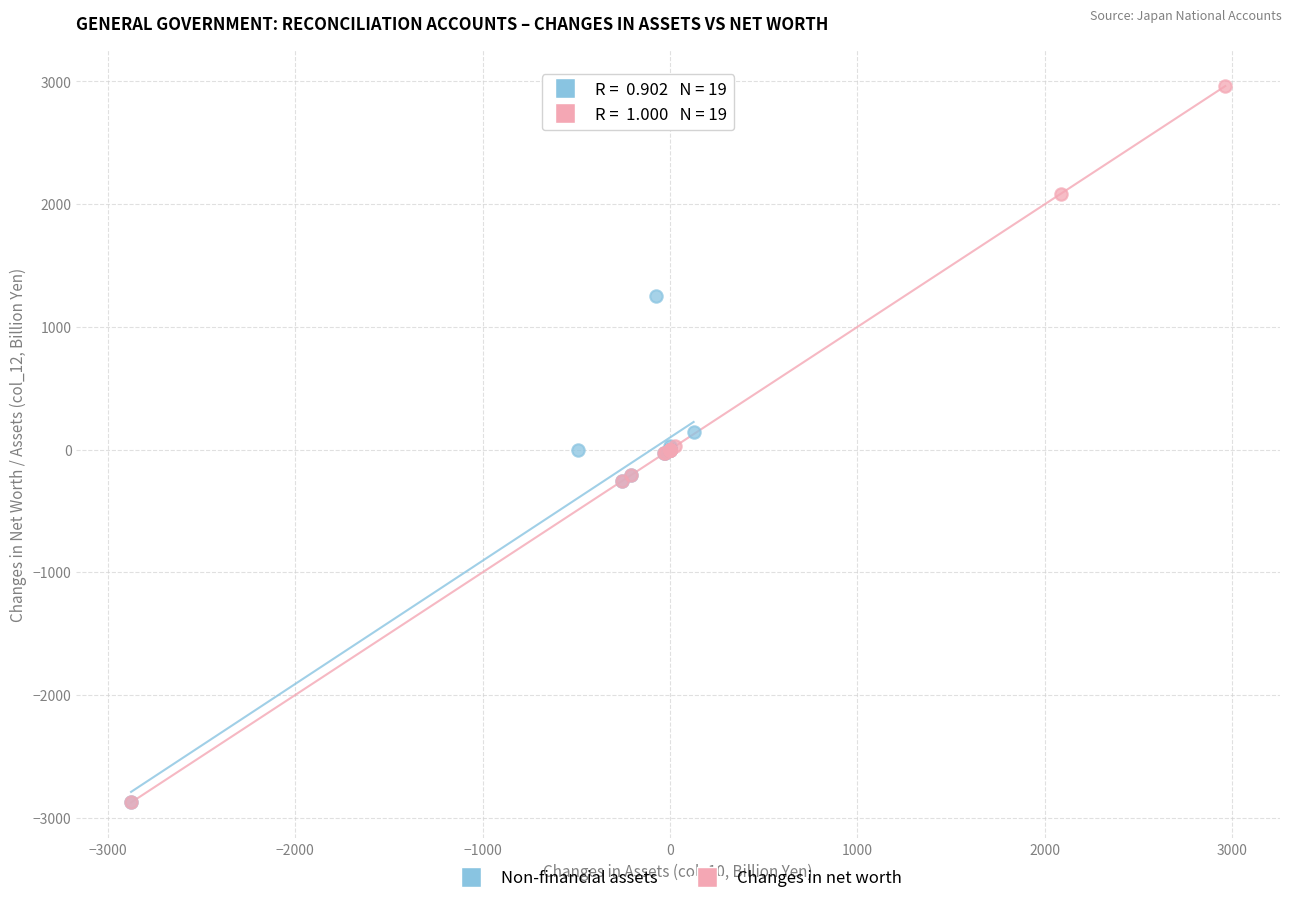

Which series has the largest Y range (max minus min)?

Changes in net worth